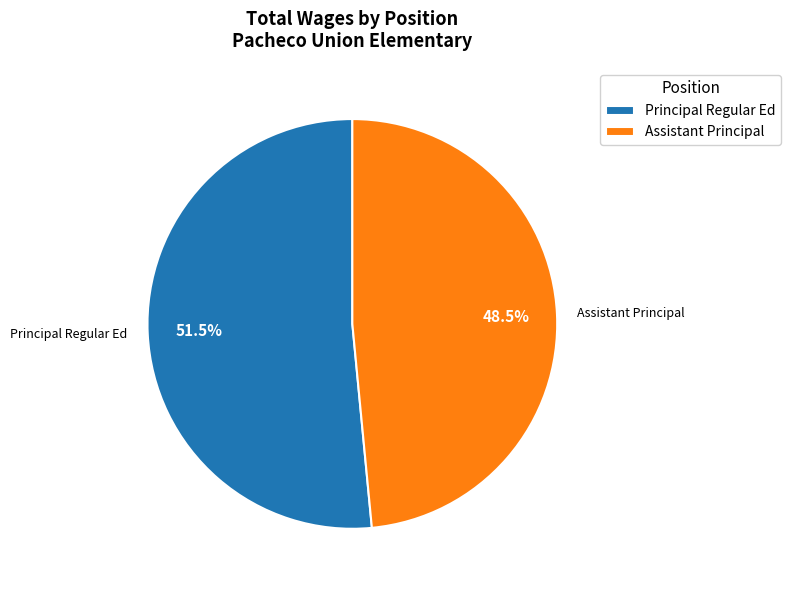

Combined, do Principal Regular Ed and Assistant Principal account for over 50%?

Yes